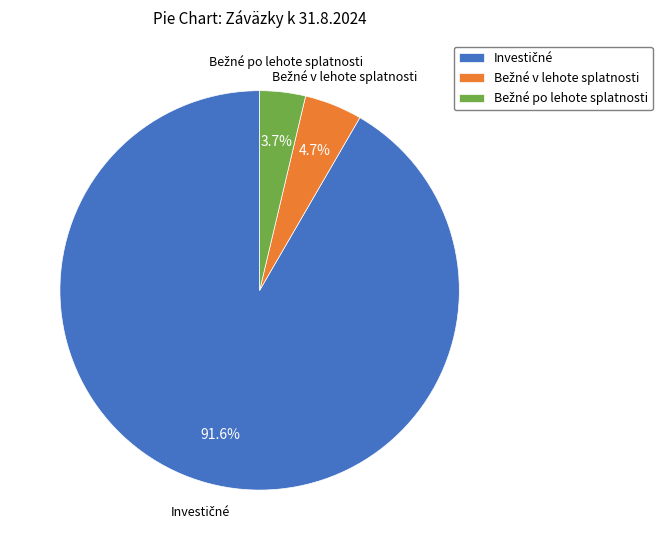

Does any single category account for the majority?

Yes